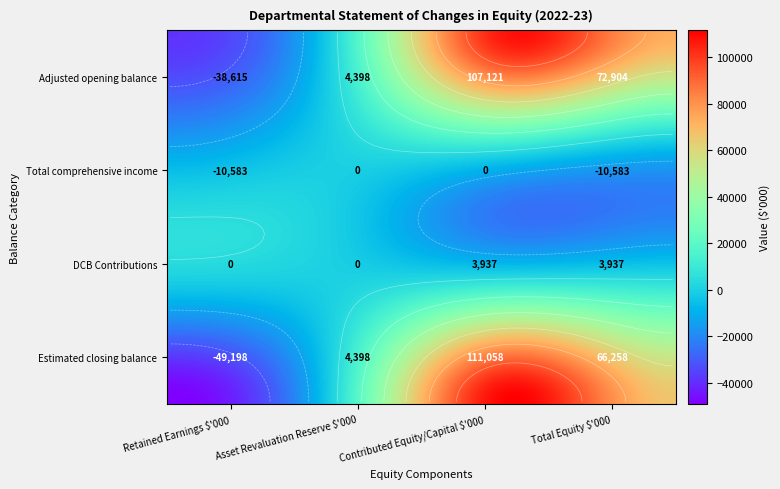

Is it true that Total comprehensive income equals -10583 at Total Equity $'000?

True